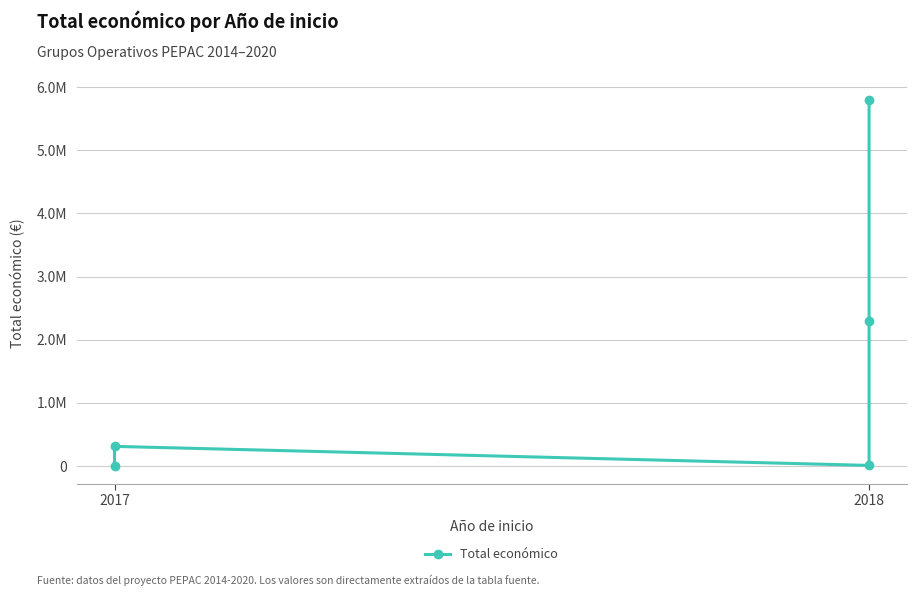

How many points are lower than both their immediate neighbors (excluding endpoints)?

1